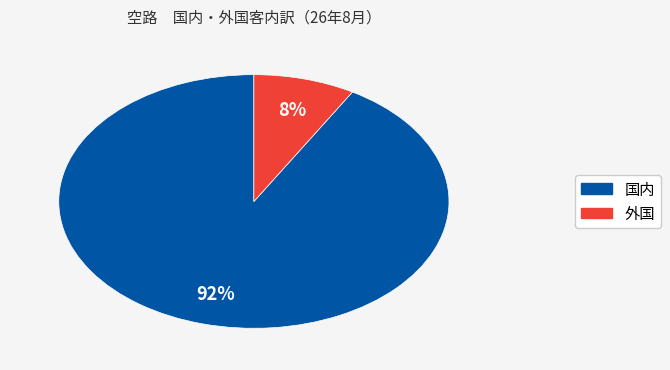

The 国内 slice represents 92% of the pie. True or false?

True